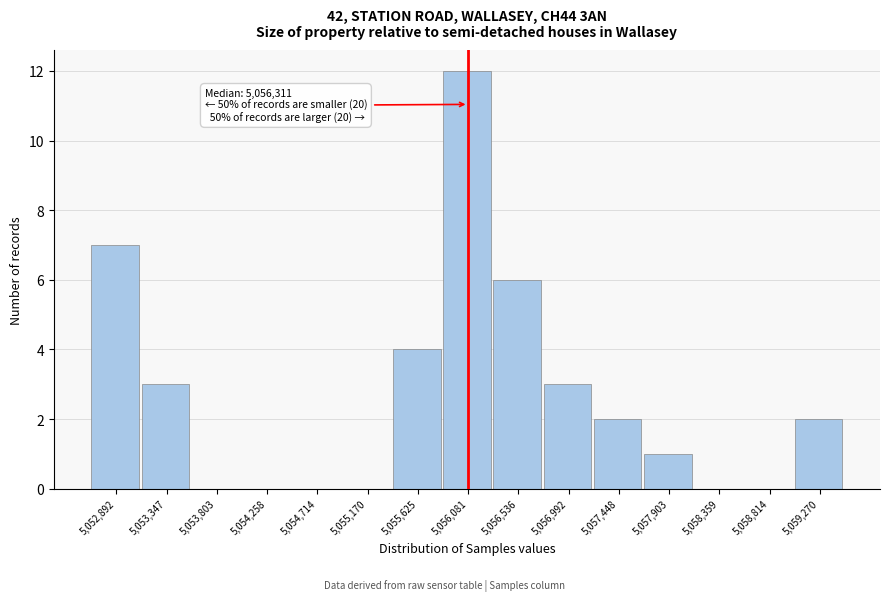

Reading left to right, what are all the values shown in this chart?

5,052,892=7	5,053,347=3	5,053,803=0	5,054,258=0	5,054,714=0	5,055,170=0	5,055,625=4	5,056,081=12	5,056,536=6	5,056,992=3	5,057,448=2	5,057,903=1	5,058,359=0	5,058,814=0	5,059,270=2